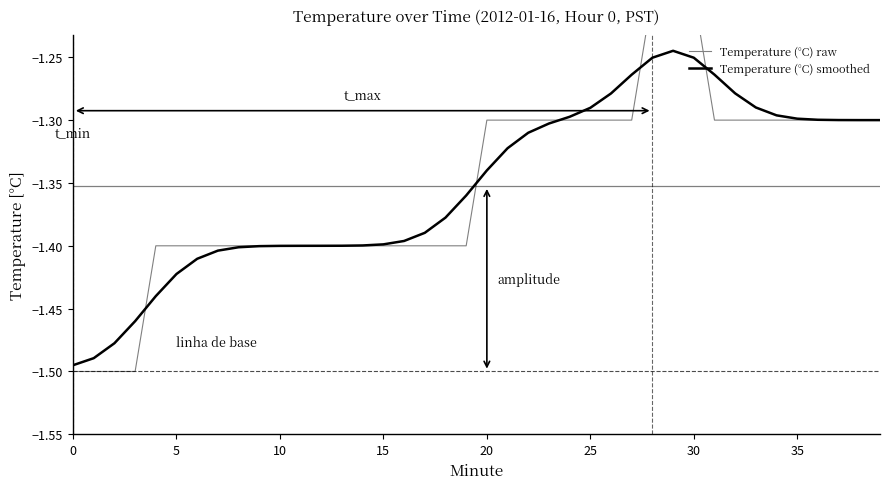

Where do Temperature (°C) raw and Temperature (°C) smoothed first cross each other?

15 and 20